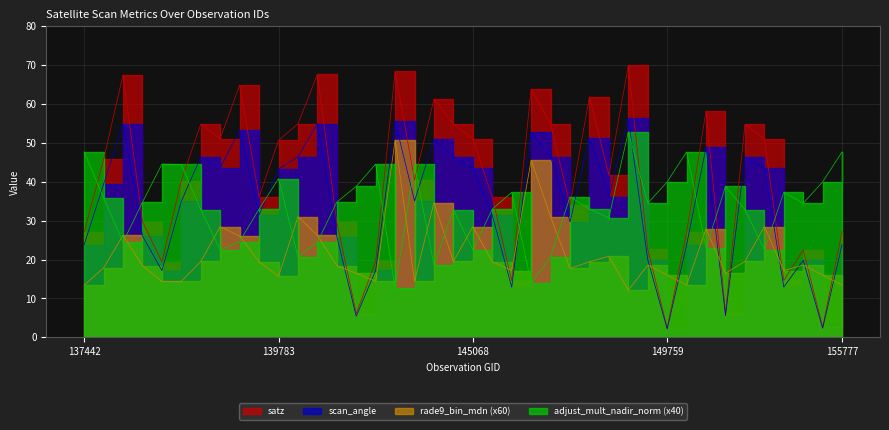

How many categories are shown in the chart?

40